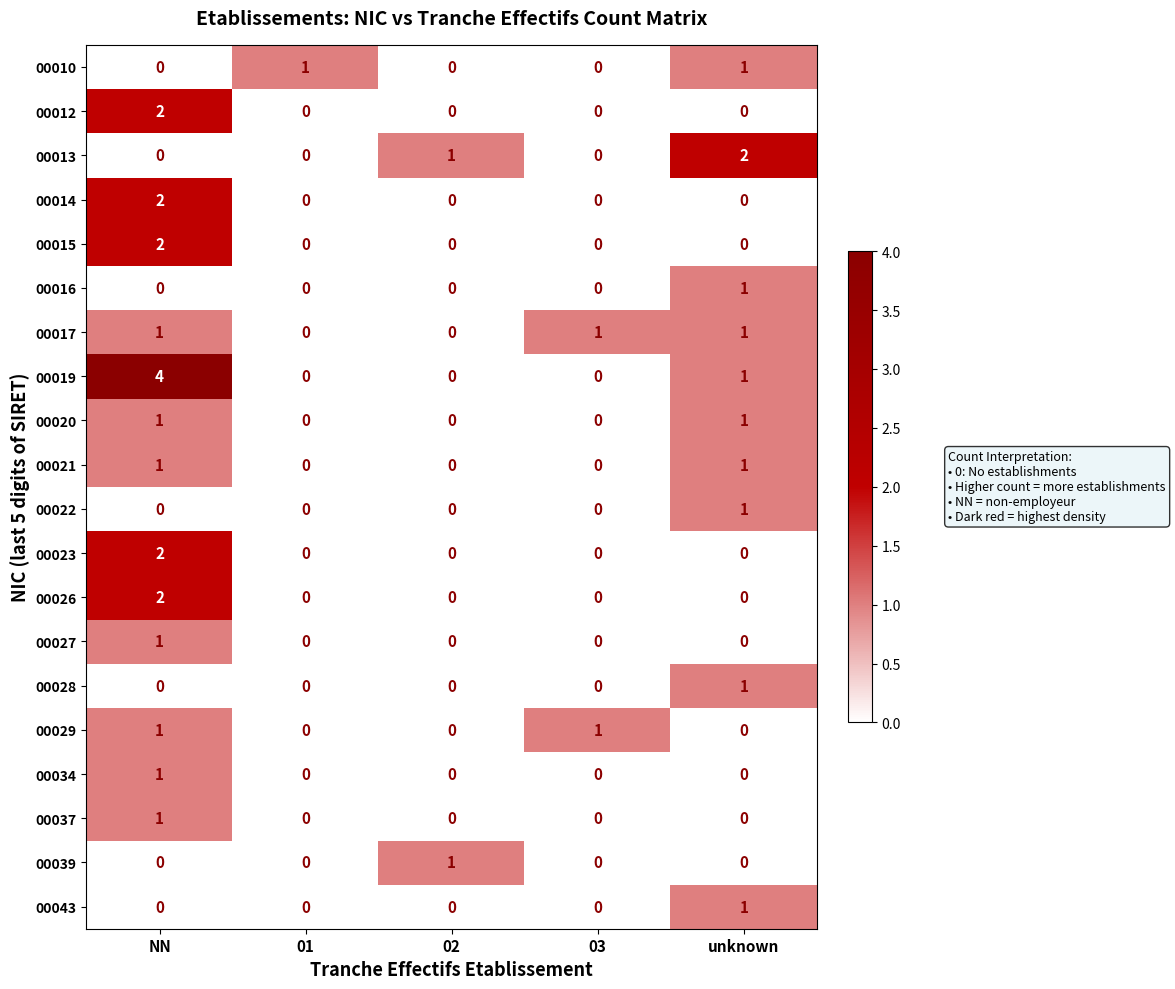

True or false: 00026 has a value of 1 at 01.

False